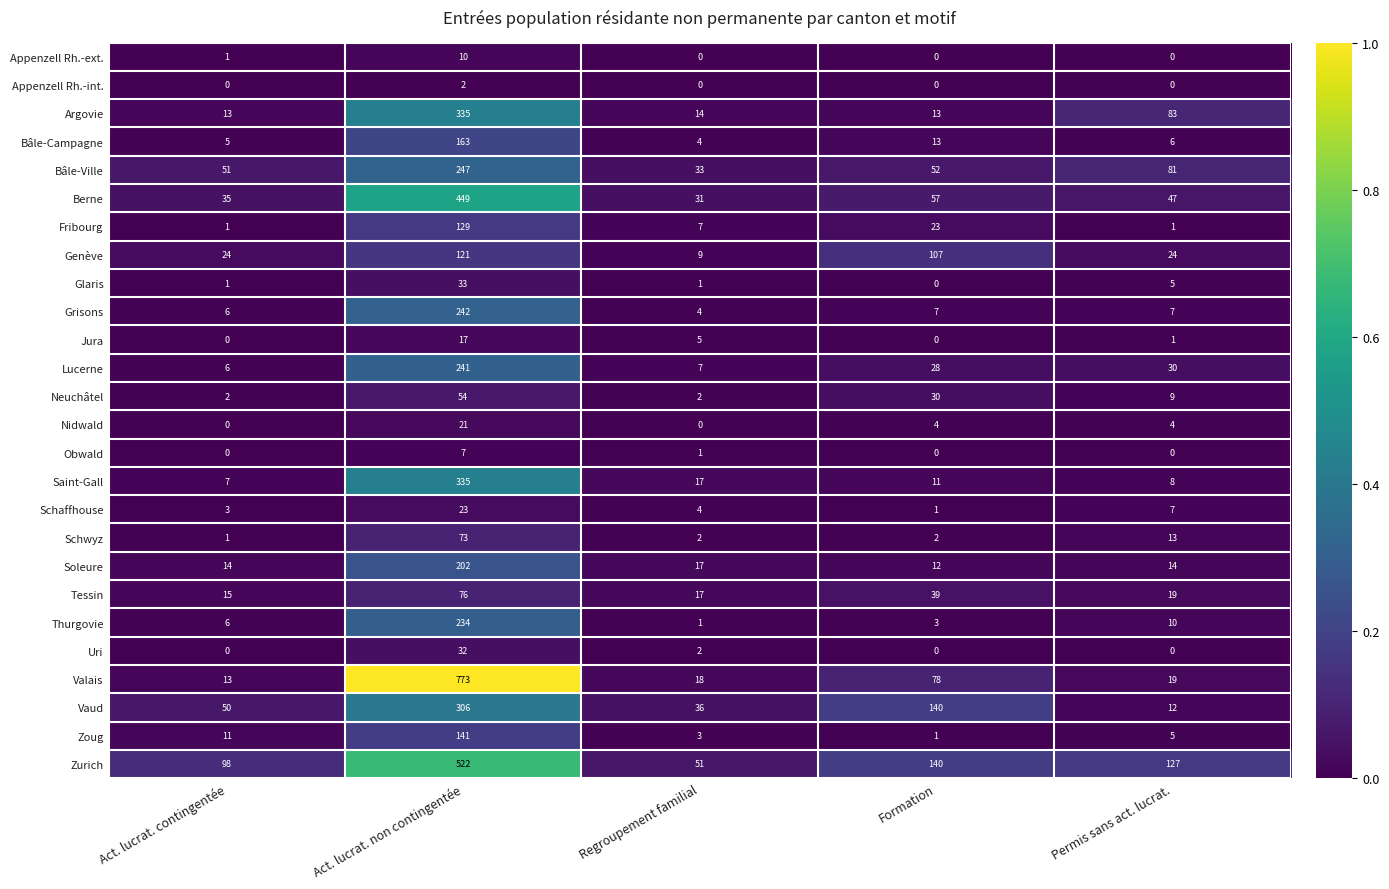

The value of Appenzell Rh.-ext. at Regroupement familial is 0. True or false?

True